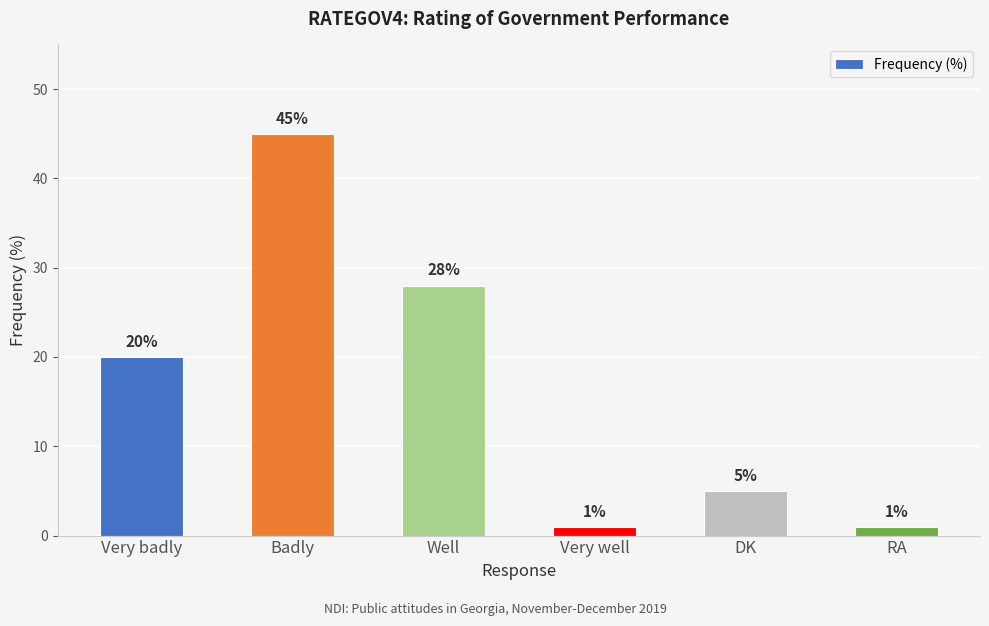

What is the difference between the maximum and minimum values?

44